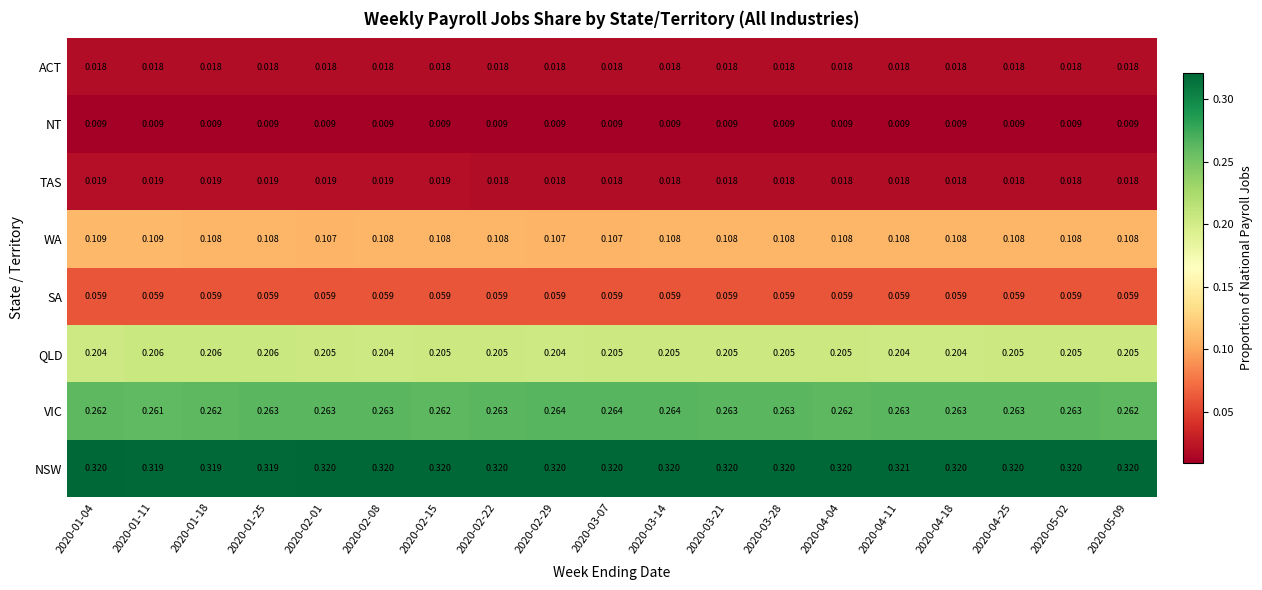

Which series has the largest total across all categories?

NSW